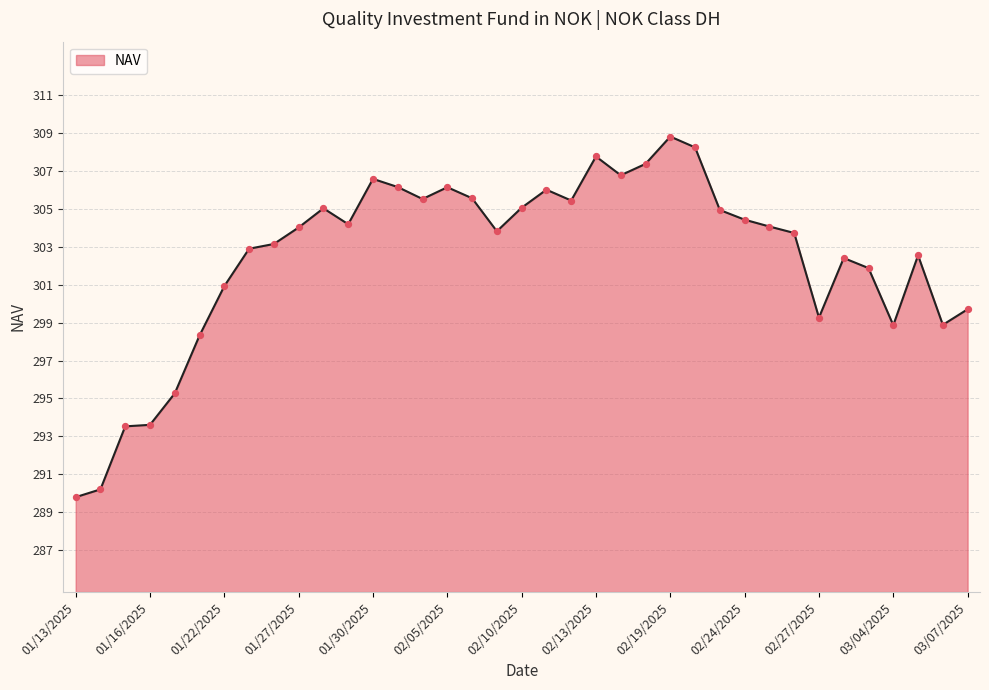

What is the maximum value shown in the chart?

308.8